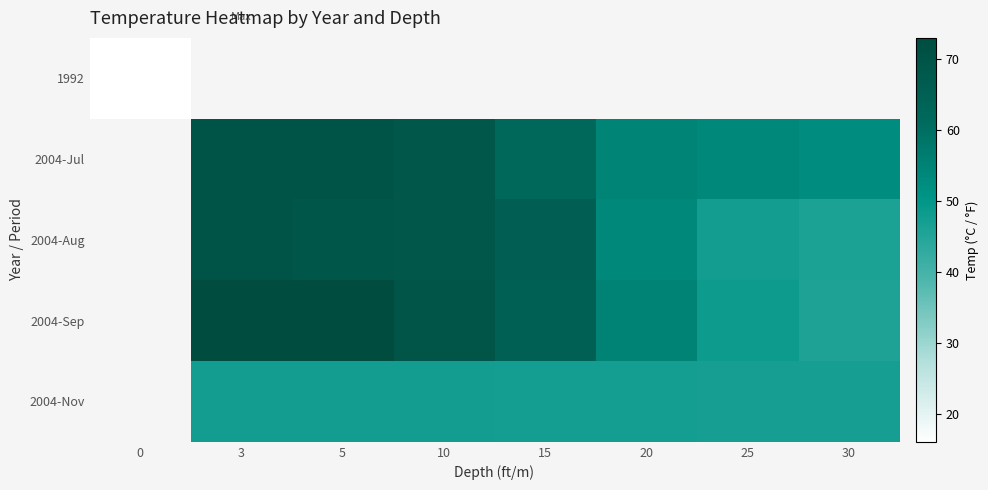

At how many categories does at least one series exceed 66?

3